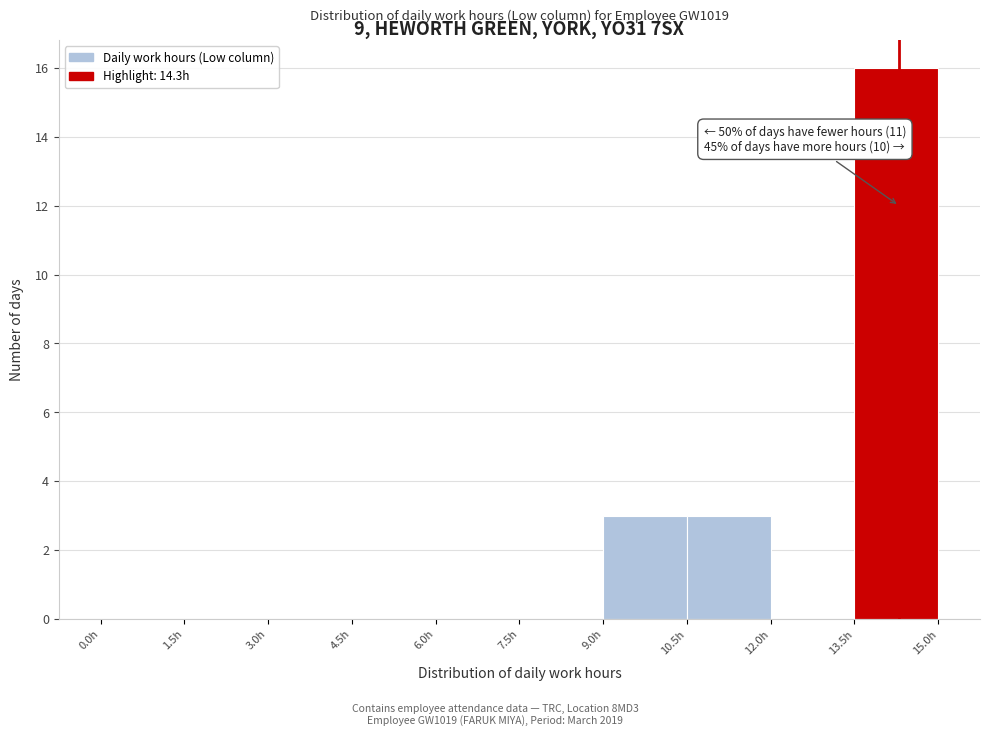

Over which range of the x-axis is the bar tallest?

13.5 to 15.0